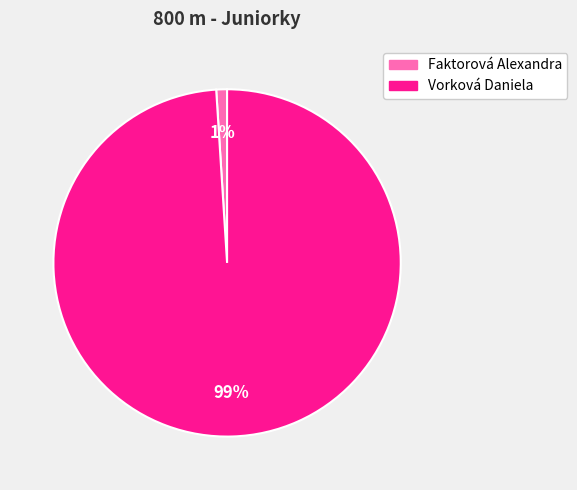

What is the largest slice in the pie chart?

Vorková Daniela